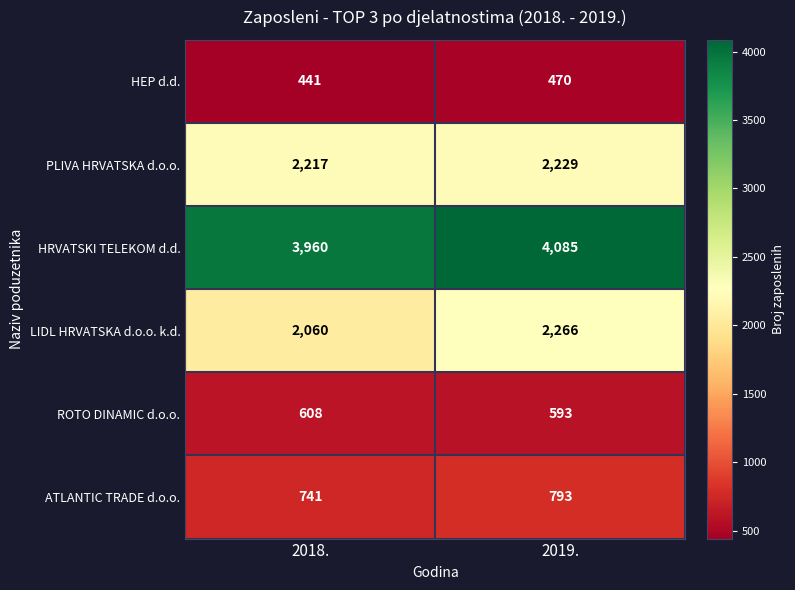

The LIDL HRVATSKA d.o.o. k.d. series shows 2060 at 2018.. True or false?

True